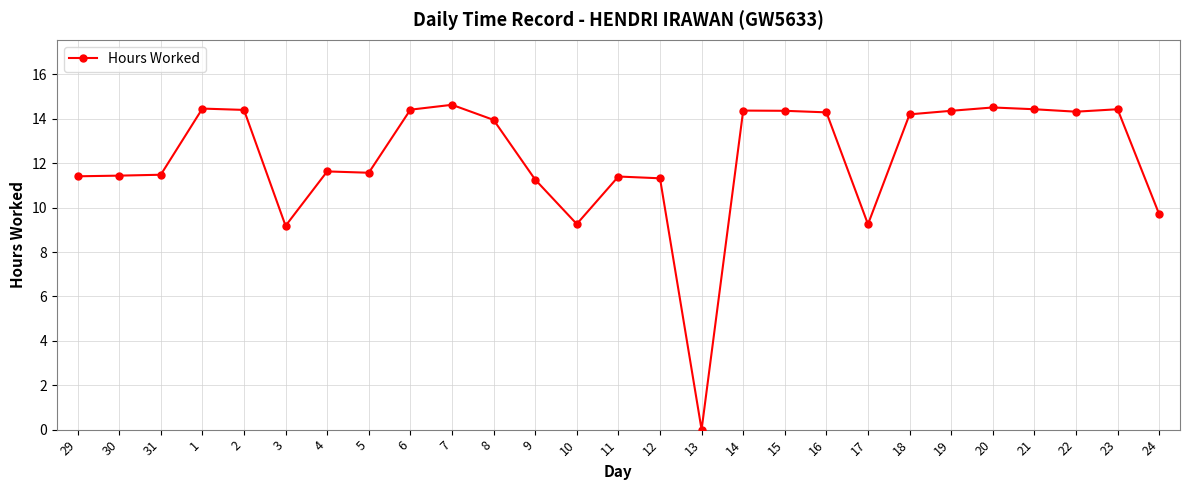

True or false: there are more than 1 points higher than both neighbors.

True